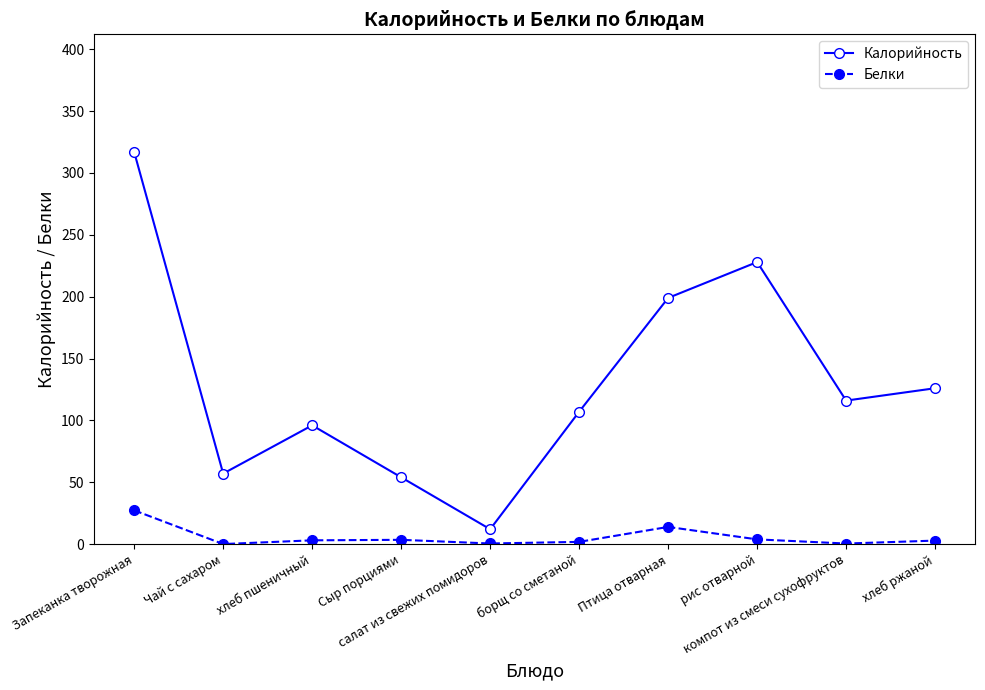

True or false: Белки and Калорийность intersect in this chart.

False